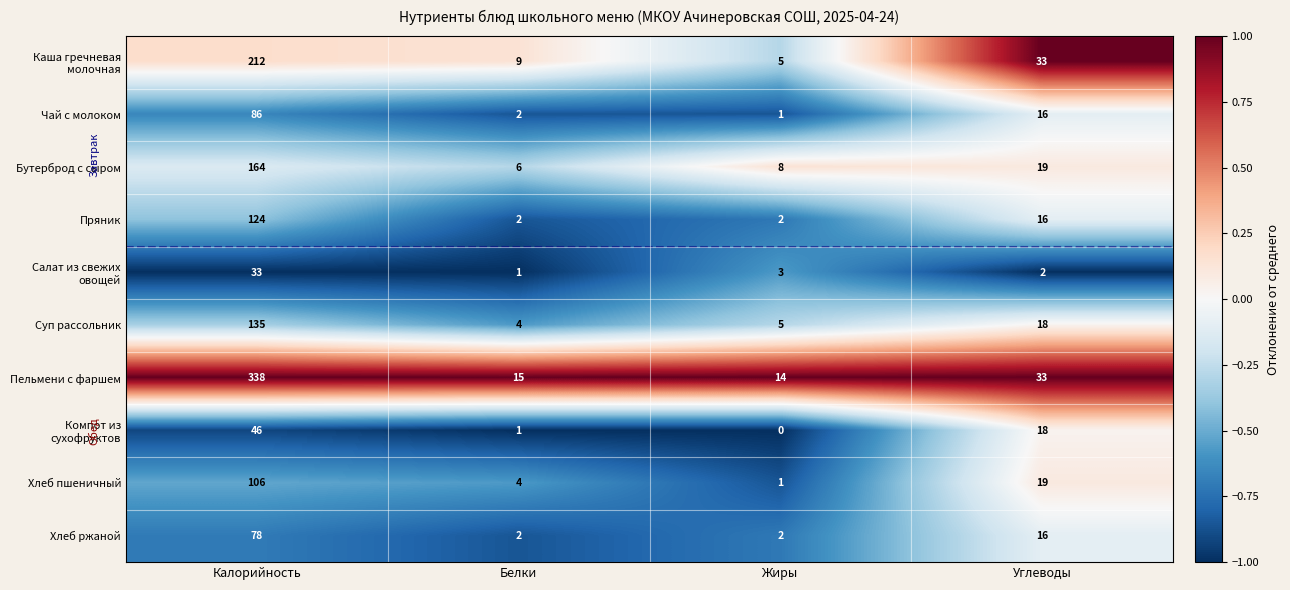

At how many categories does at least one series exceed 0?

4